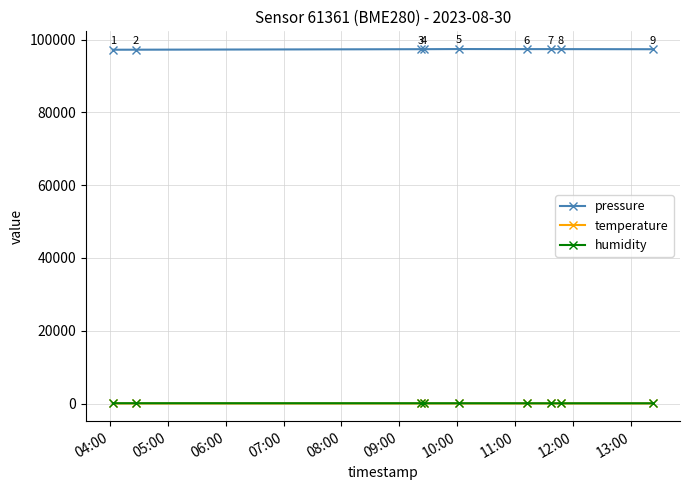

What is the value of the pressure point at the 6th from the left?

97415.8